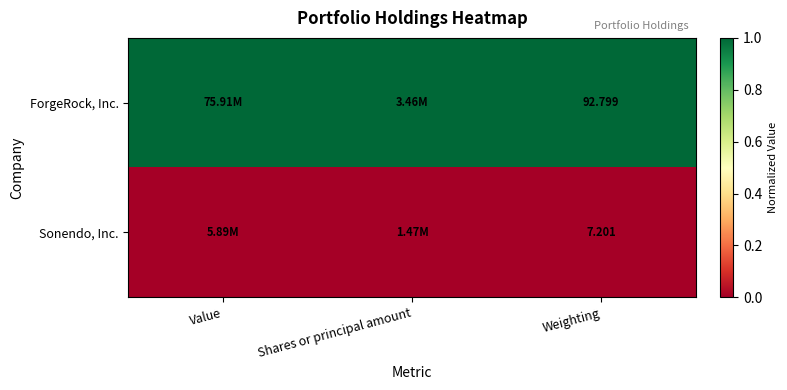

Rank the series at Weighting from highest to lowest value.

ForgeRock, Inc., Sonendo, Inc.